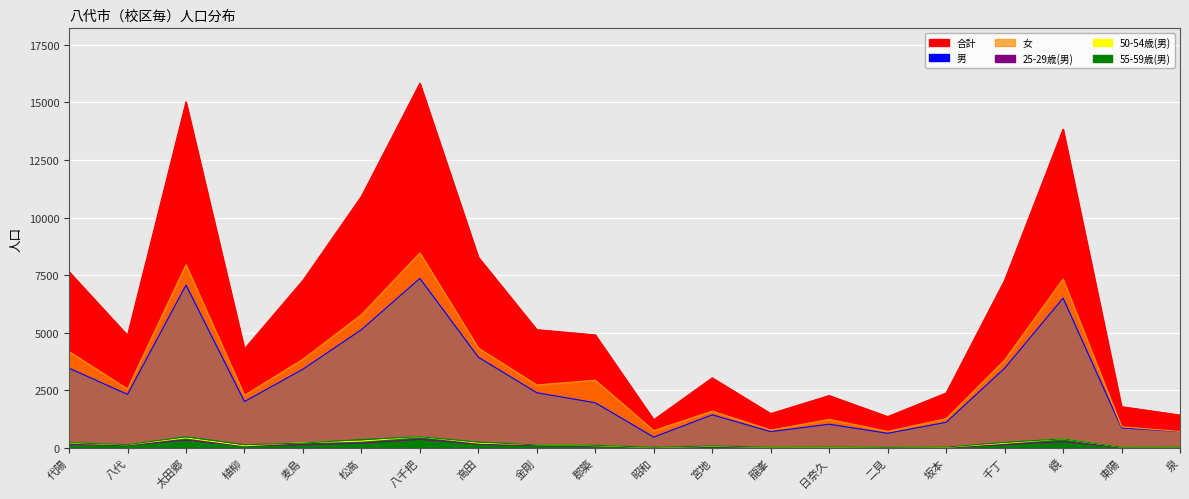

What is the difference between the second highest and minimum values in the 50-54歳(男) series?

420